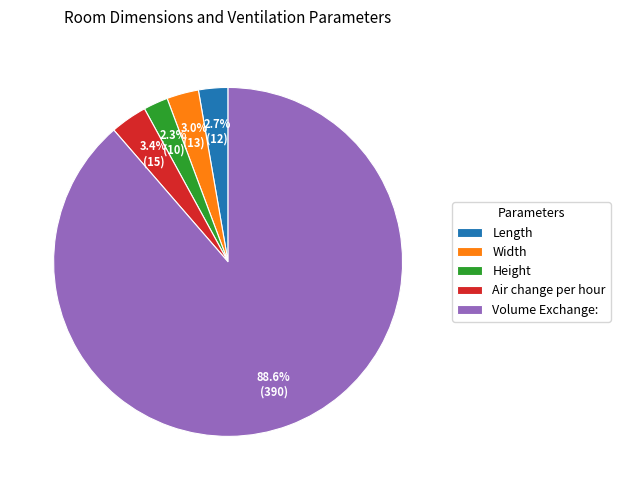

Is there any slice that represents more than half of the pie?

Yes